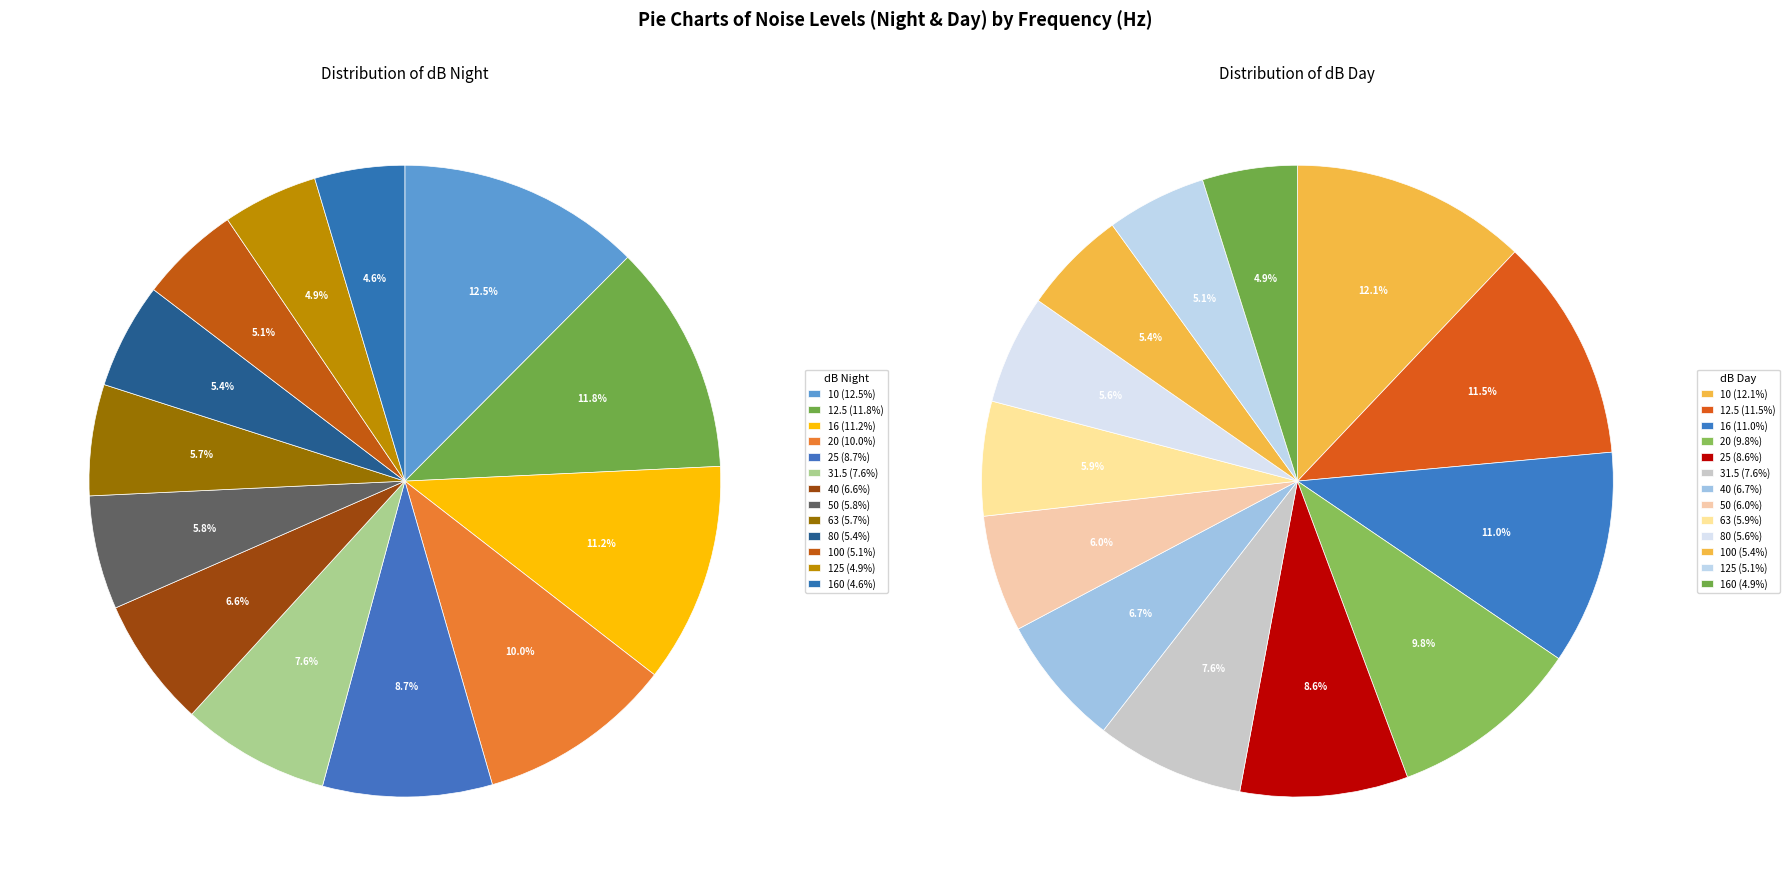

True or false: 12.5 accounts for 25% of the total.

False